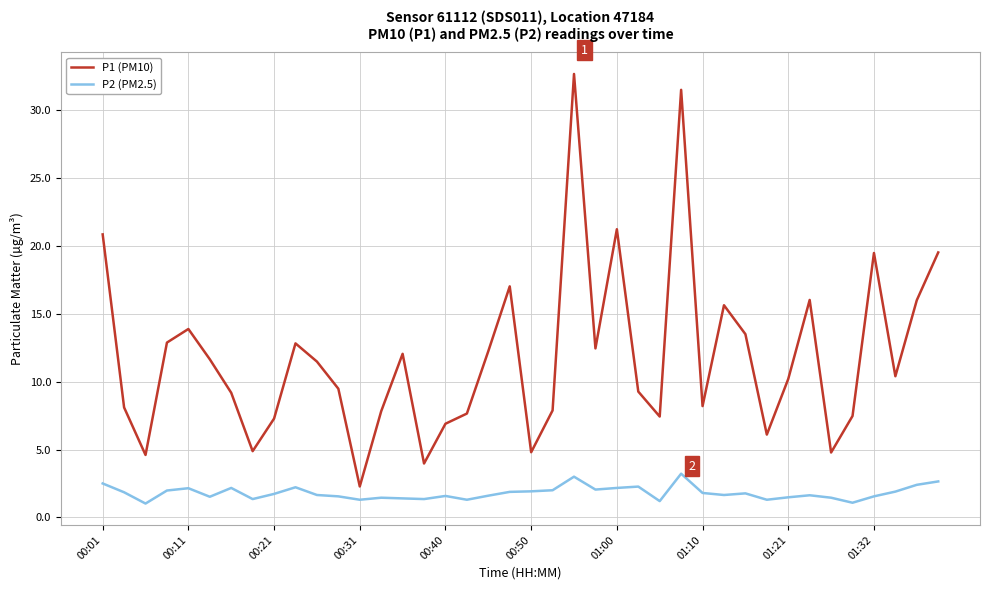

Which series has the largest range (max minus min)?

P1 (PM10)